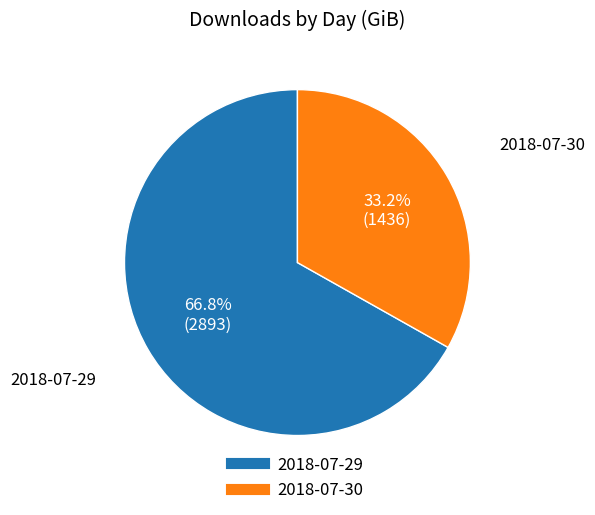

To the nearest percent, what is the difference between the 2018-07-30 and 2018-07-29 slice percentages?

34%